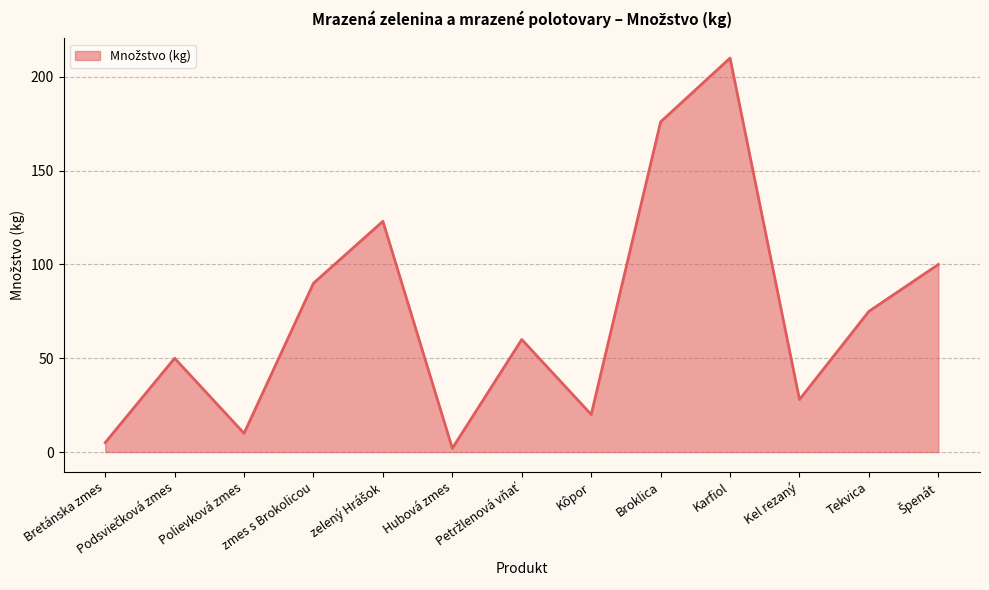

What position from the right is Bretánska zmes?

13